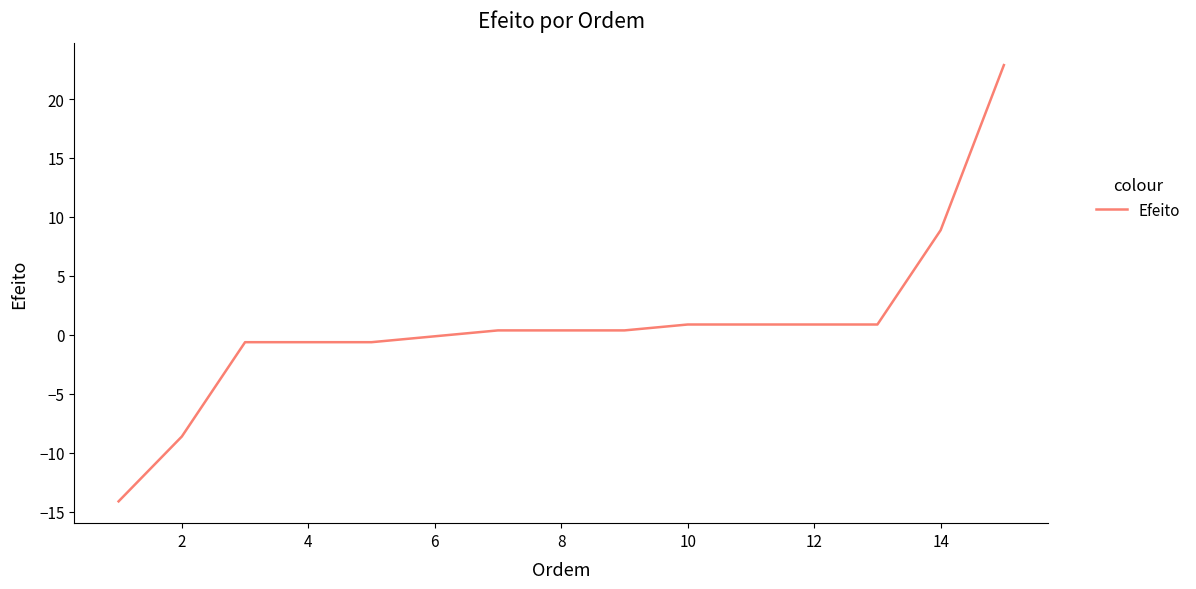

What is the minimum value shown in the chart?

-14.1